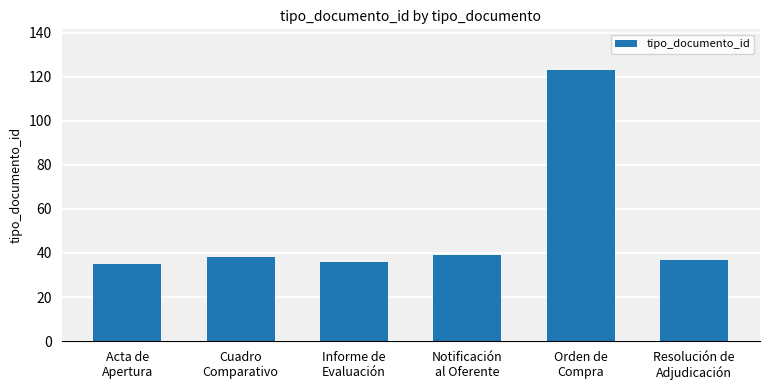

How many data points does each series have?

6